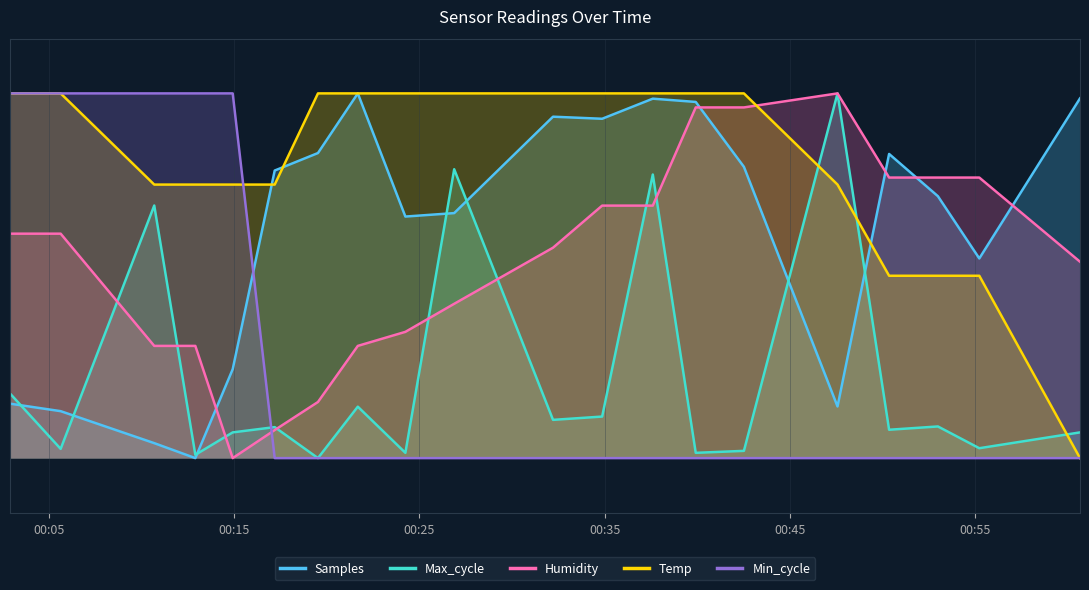

What is the maximum value for Samples?

1.0